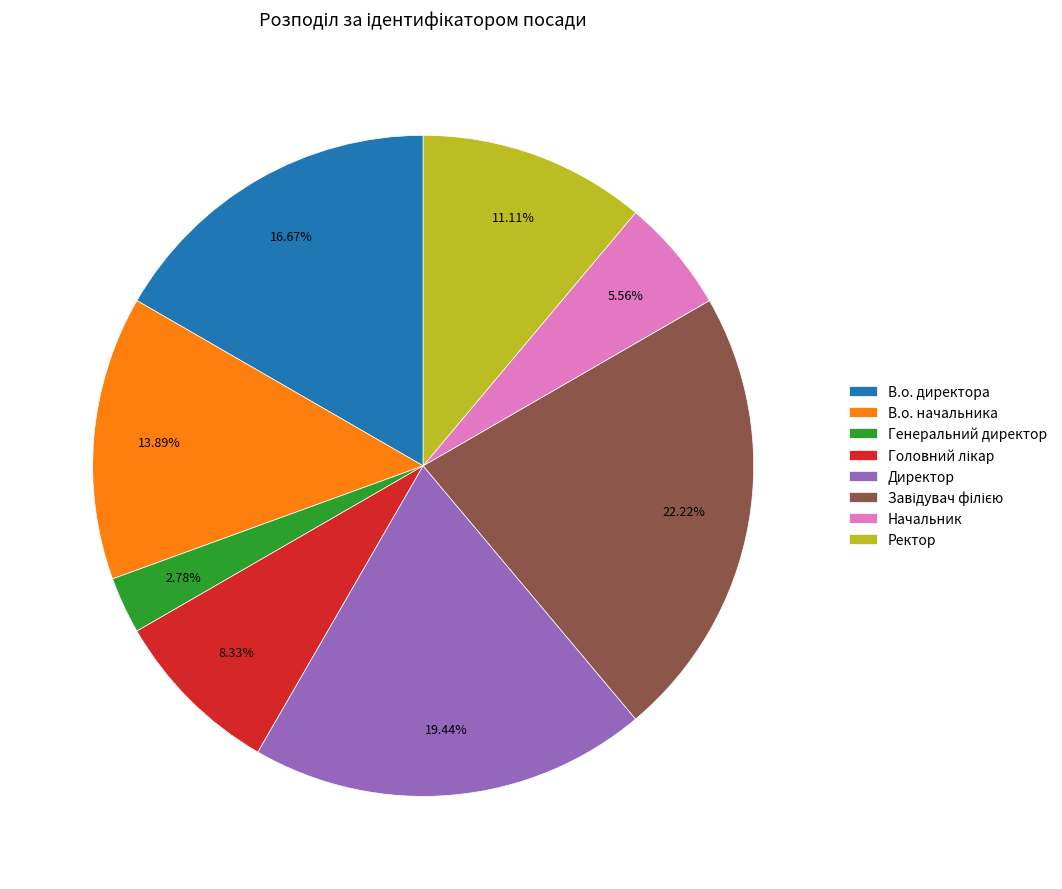

Count the number of slices in the pie.

8